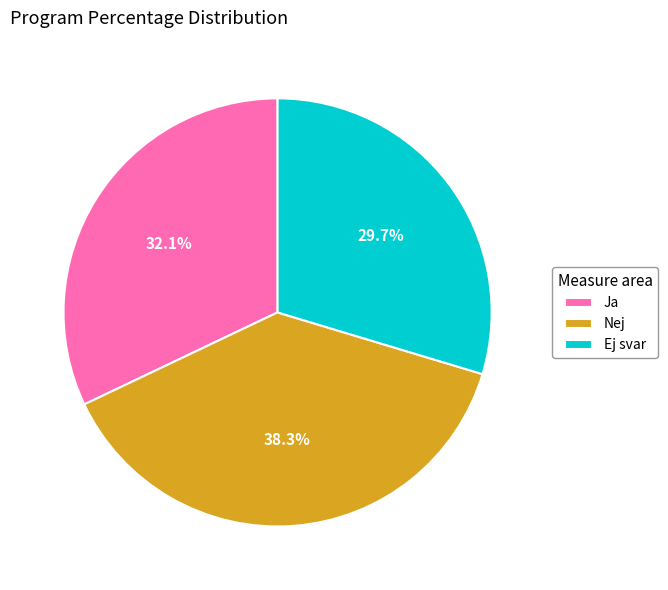

Which category has the smallest portion of the pie?

Ej svar